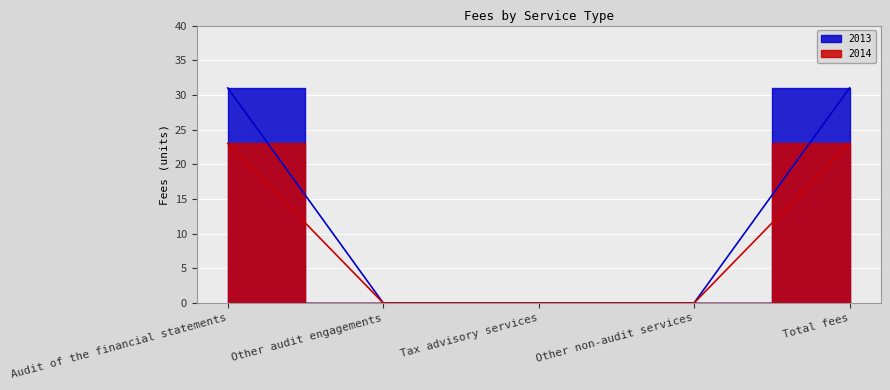

True or false: 2013 has a value of 15 at Other non-audit services.

False